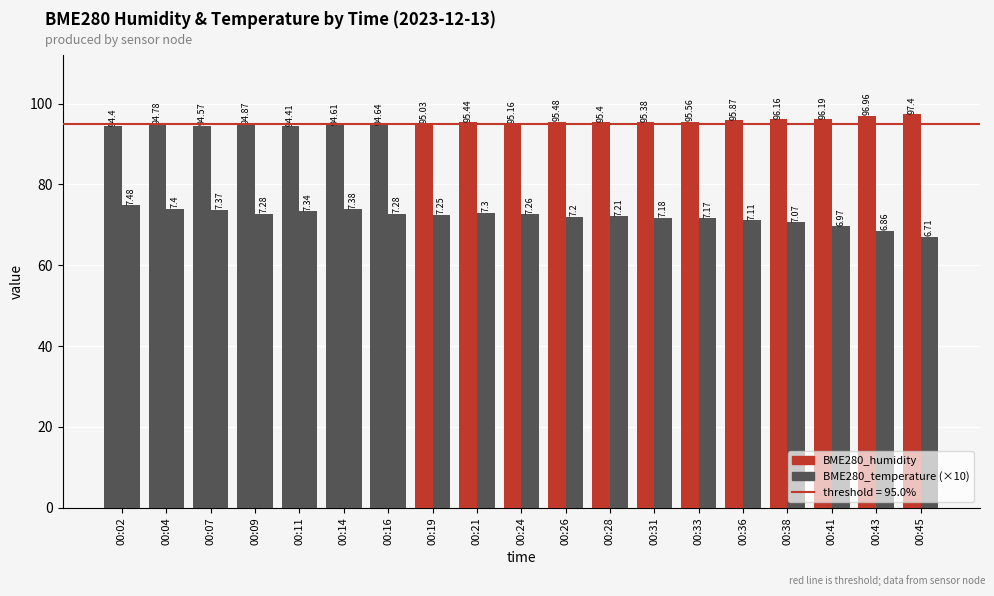

How many groups of bars are there?

19